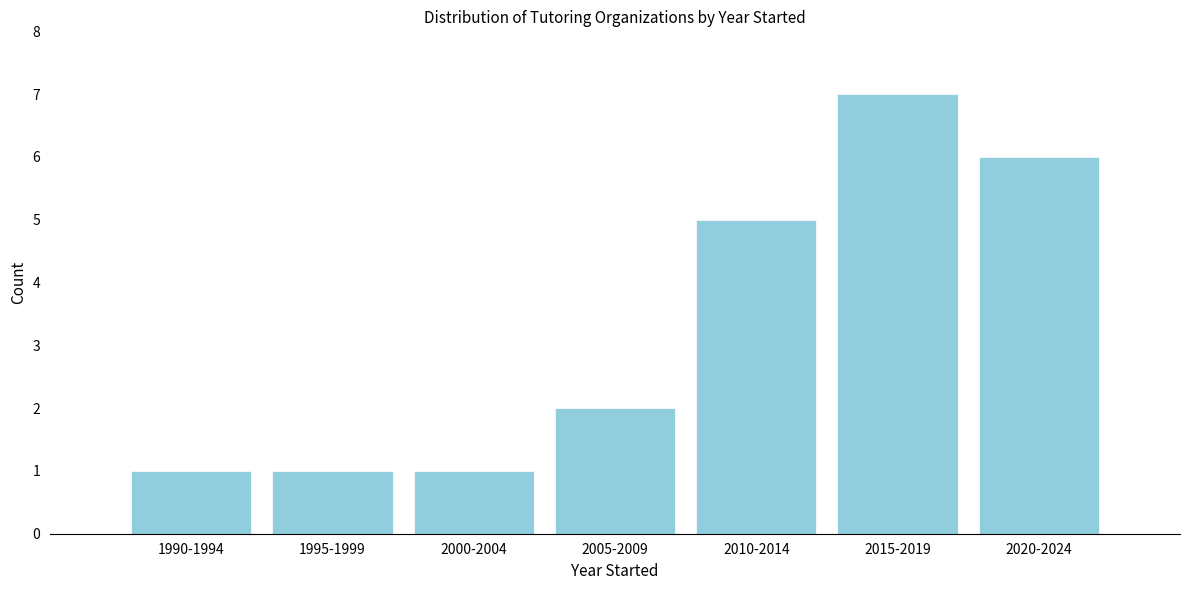

Reading right to left, what are all the values shown in this chart?

2020-2024=6	2015-2019=7	2010-2014=5	2005-2009=2	2000-2004=1	1995-1999=1	1990-1994=1